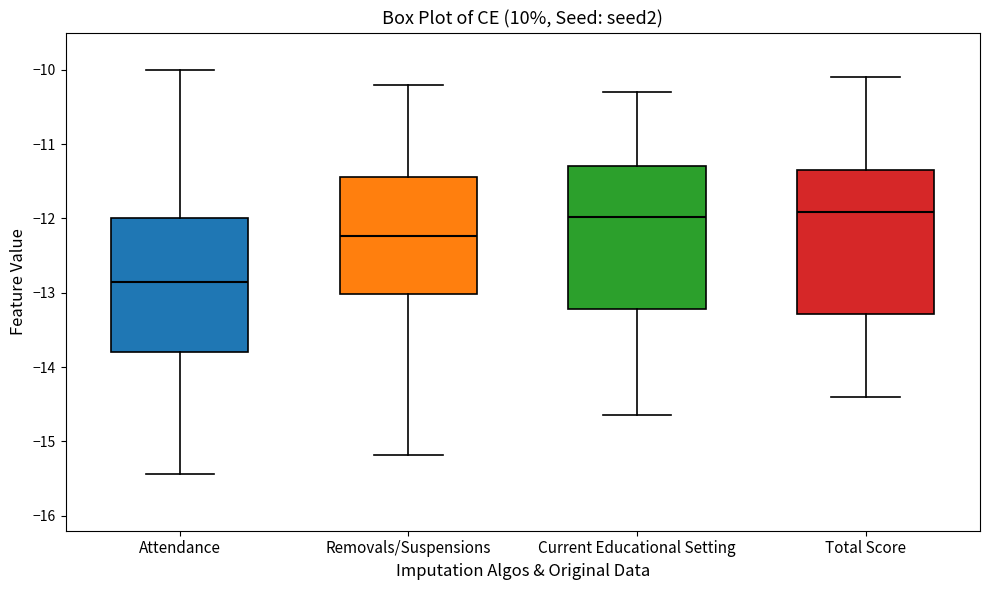

Reading left to right, read every box against the y-axis: the position of its median line, the range the box covers, and the ends of its whiskers. The values are not printed on the chart, so give them approximately, as read against the axis.

Attendance: median -12.9, box -13.8 to -12.0, whiskers -15.4 to -10.0
Removals/Suspensions: median -12.2, box -13.0 to -11.4, whiskers -15.2 to -10.2
Current Educational Setting: median -12.0, box -13.2 to -11.3, whiskers -14.6 to -10.3
Total Score: median -11.9, box -13.3 to -11.3, whiskers -14.4 to -10.1